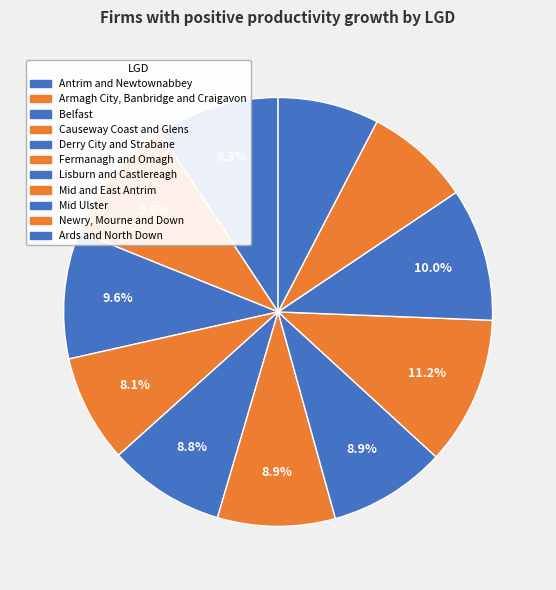

To the nearest percent, what is the combined percentage of Antrim and Newtownabbey and Newry, Mourne and Down?

17%